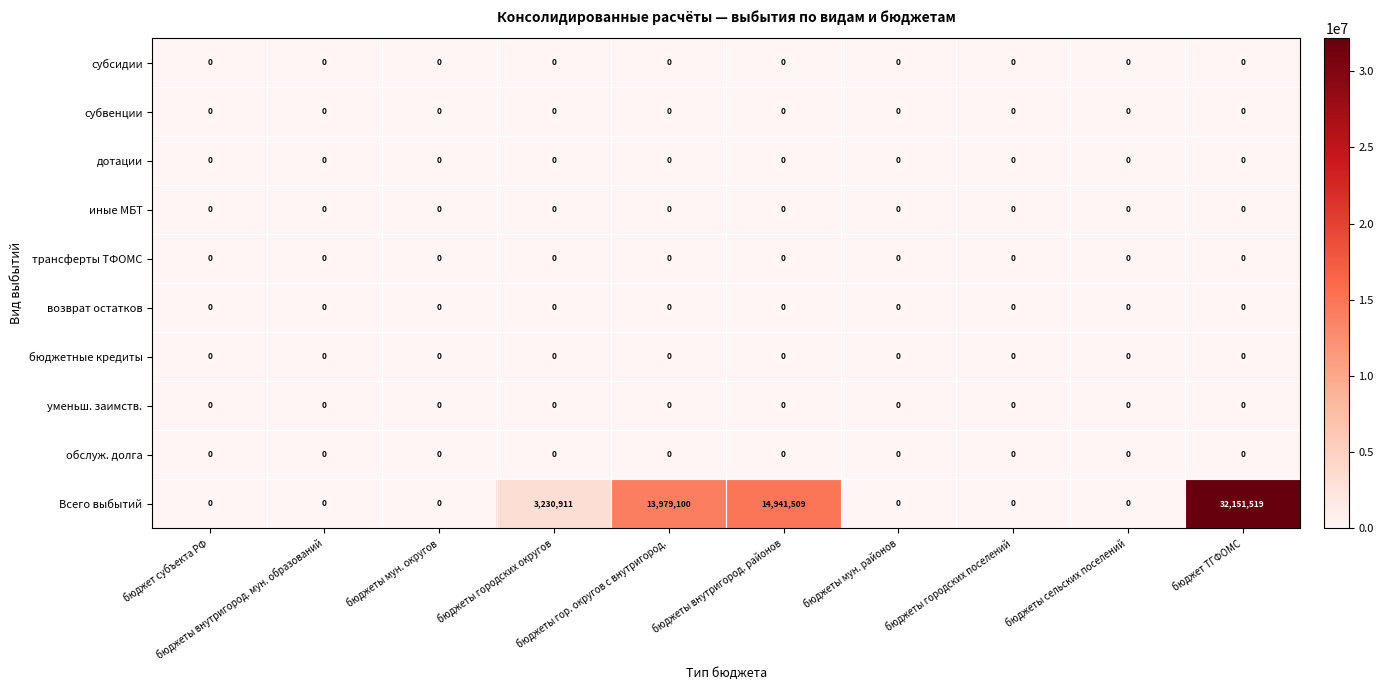

Which series has the largest range (max minus min)?

Всего выбытий